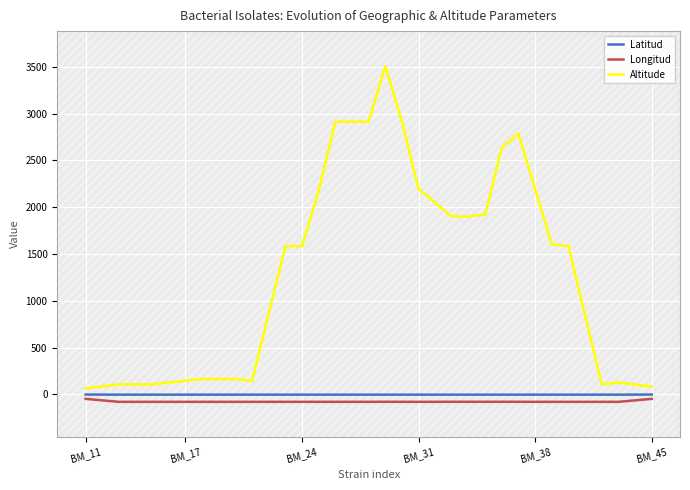

True or false: Latitud and Altitude intersect in this chart.

False